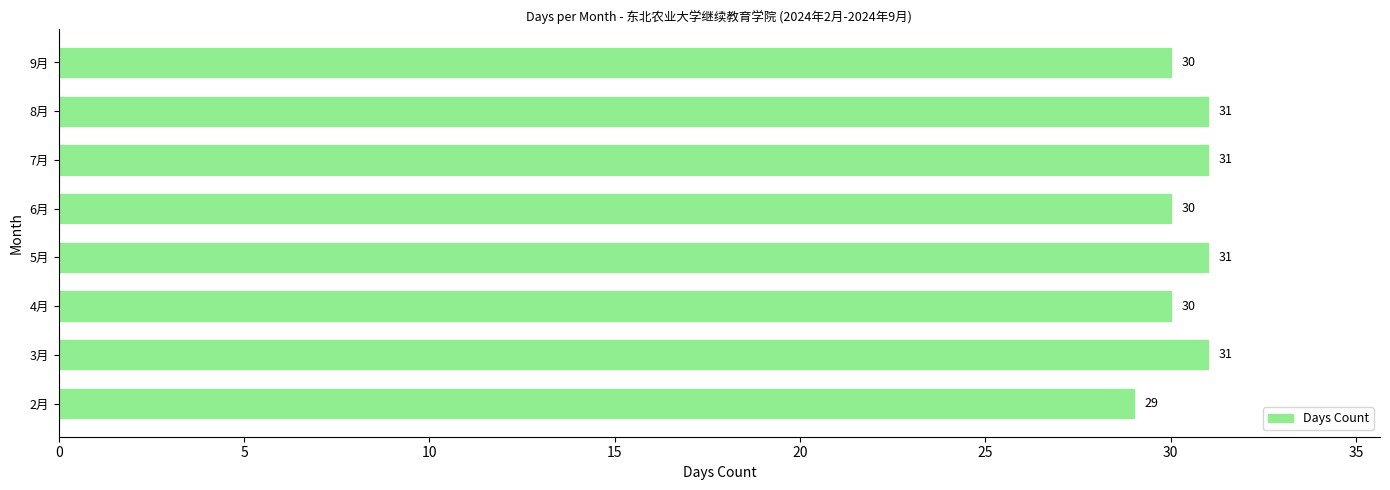

The chart shows a value of 31 at 5月. True or false?

True